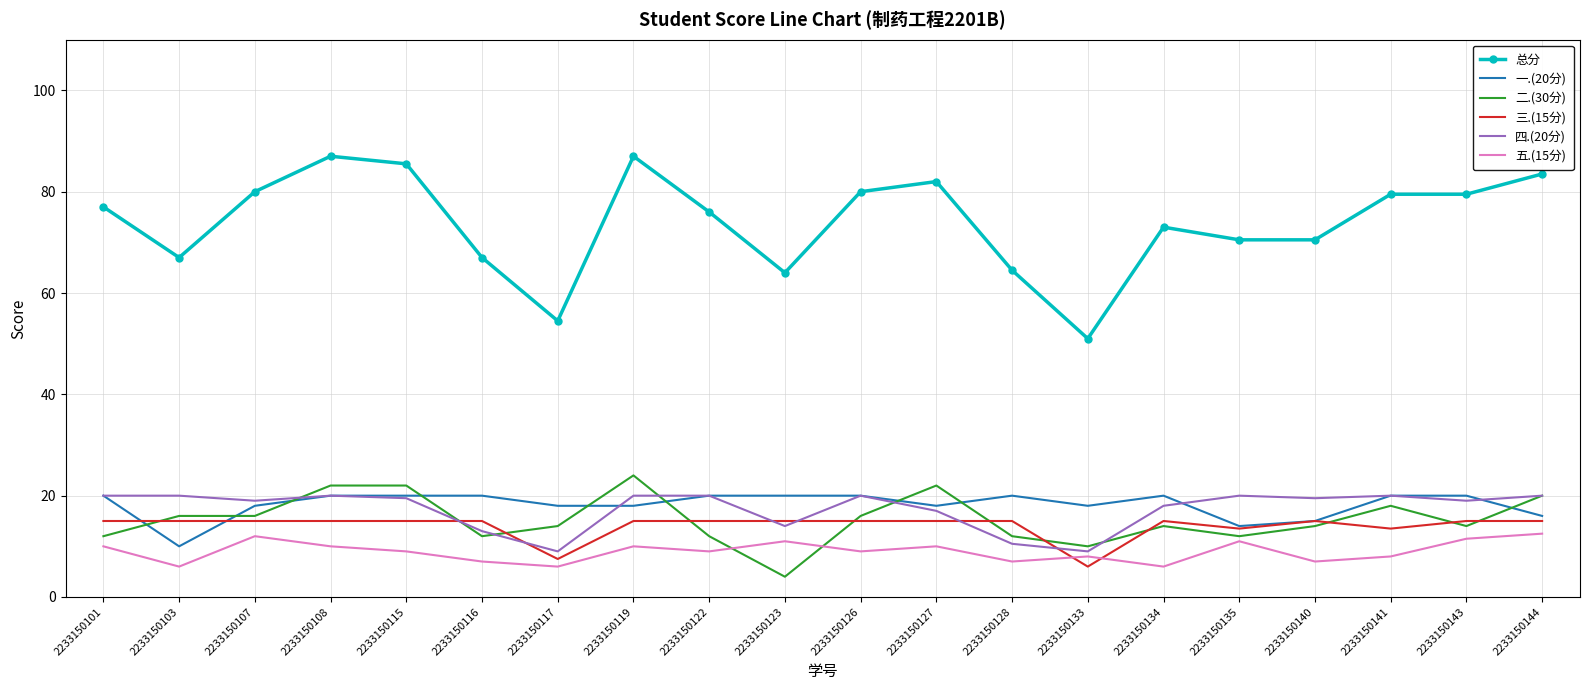

Between 2233150103 and 2233150143, which series saw the biggest shift?

总分